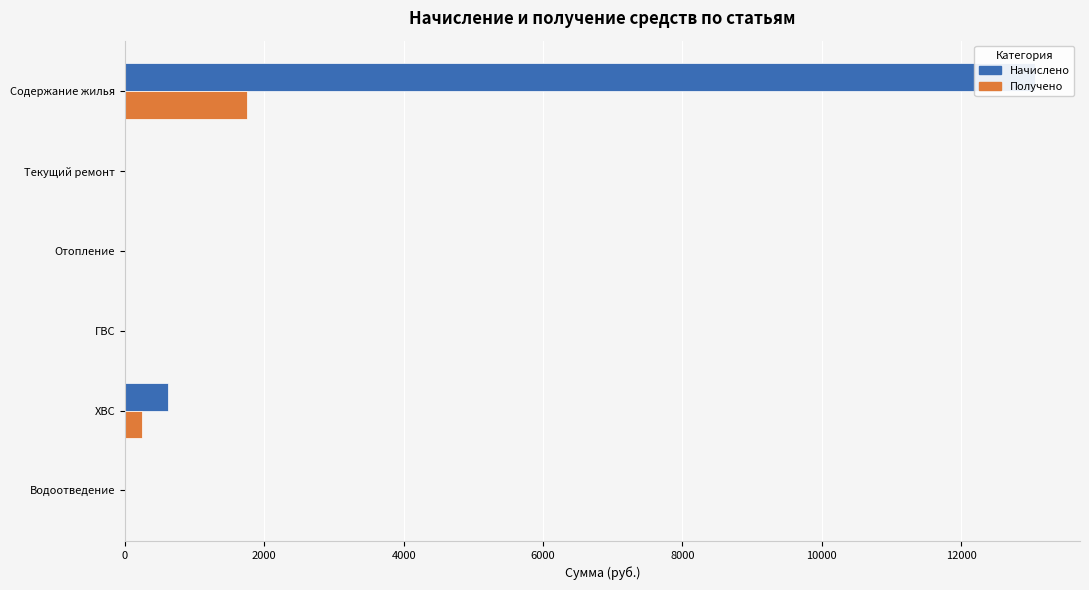

What is the sum of all Получено values?

1996.7